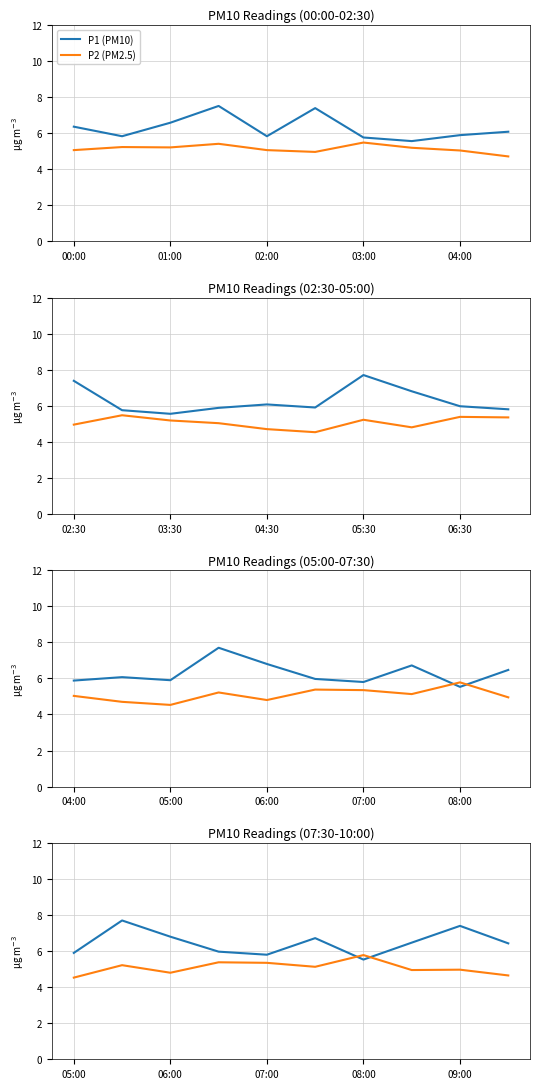

What is the minimum value shown in the chart?

4.5